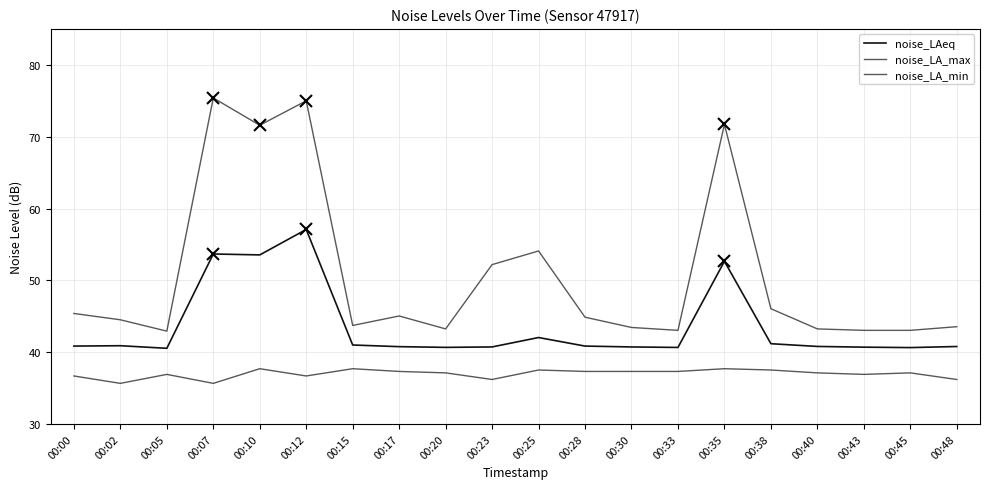

In noise_LA_max, how many points are lower than both neighbors (excluding endpoints)?

5